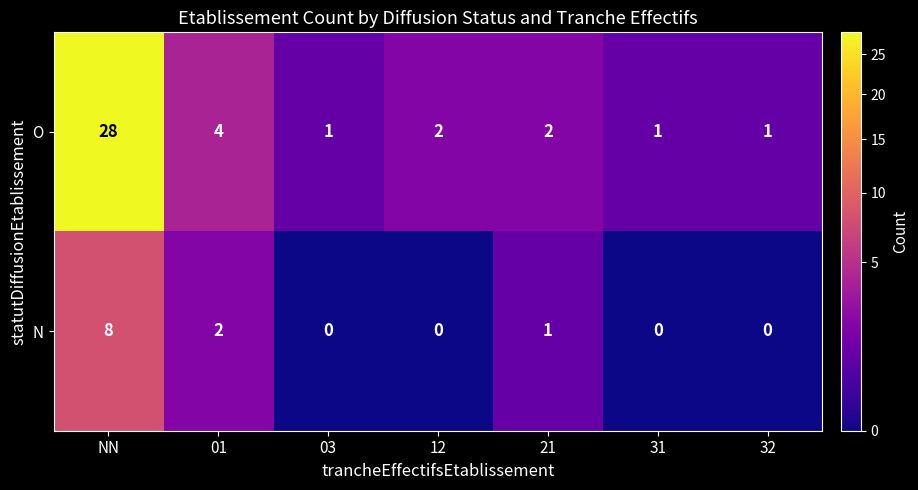

What is the maximum value shown in the chart?

28